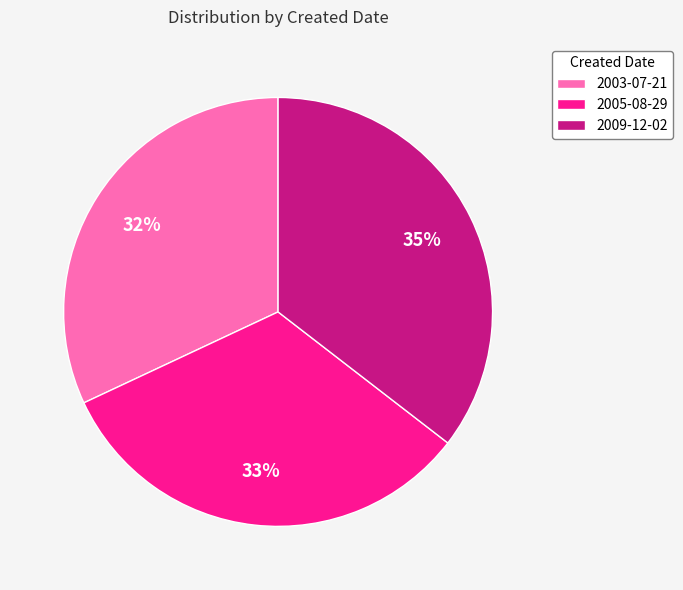

To the nearest percent, what is the combined percentage of 2003-07-21 and 2009-12-02?

67%